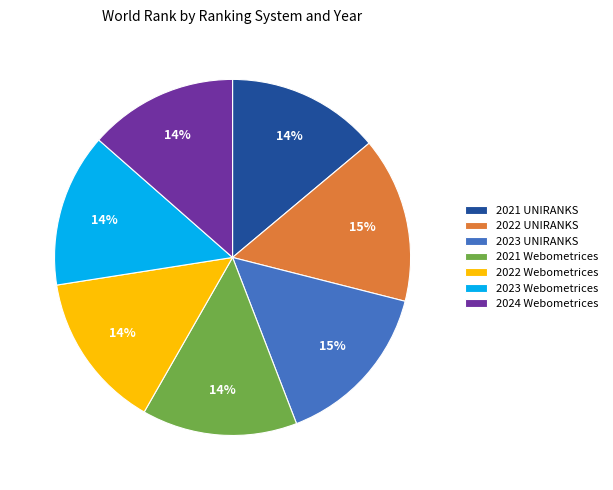

The 2022 Webometrices slice represents 8% of the pie. True or false?

False